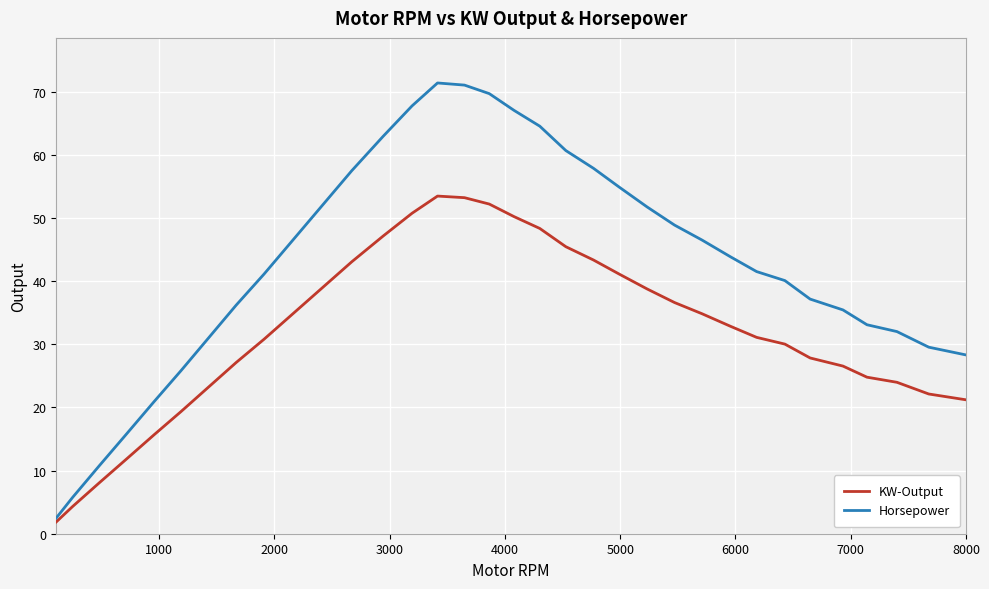

List the series in order of their overall mean, highest first.

Horsepower, KW-Output